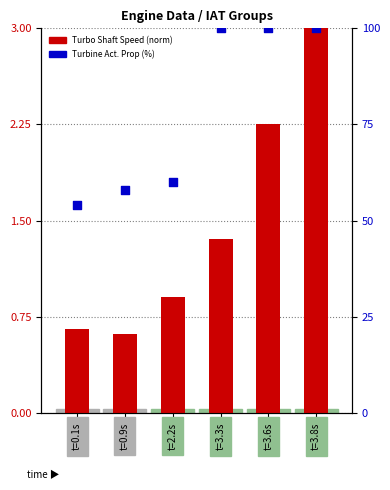

Is the value of Turbo Shaft Speed (norm) at t=3.3s greater than the value of Turbine Act. Prop (%) at t=2.2s?

No